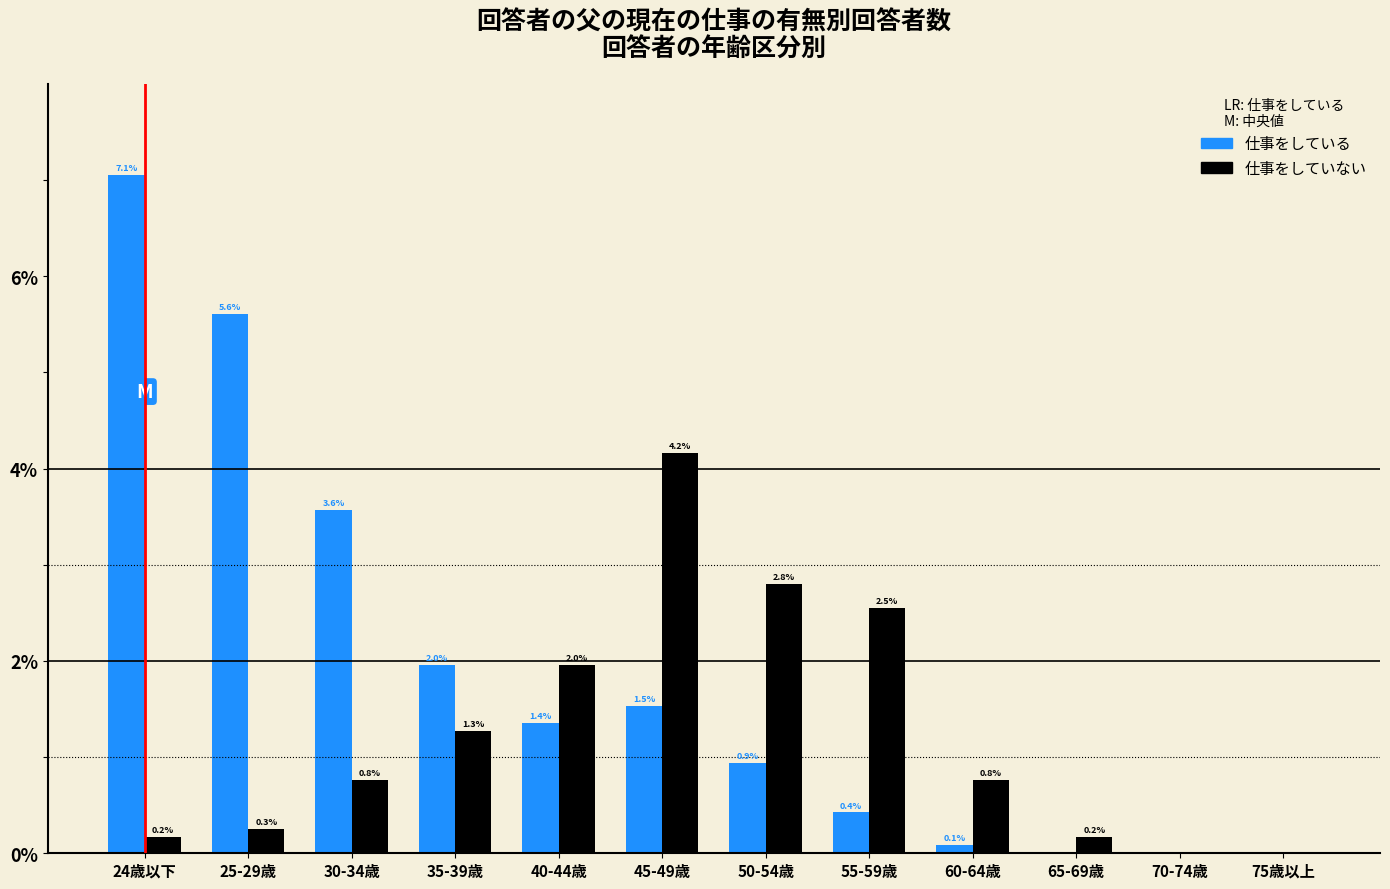

Reading left to right, extract all data points from this chart.

仕事をしている: 24歳以下=7.1	25-29歳=5.6	30-34歳=3.6	35-39歳=2.0	40-44歳=1.4	45-49歳=1.5	50-54歳=0.9	55-59歳=0.4	60-64歳=0.1	65-69歳=0.0	70-74歳=0.0	75歳以上=0.0
仕事をしていない: 24歳以下=0.2	25-29歳=0.3	30-34歳=0.8	35-39歳=1.3	40-44歳=2.0	45-49歳=4.2	50-54歳=2.8	55-59歳=2.5	60-64歳=0.8	65-69歳=0.2	70-74歳=0.0	75歳以上=0.0